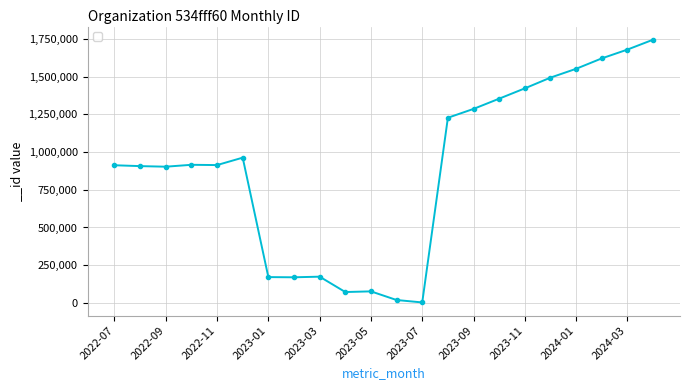

True or false: the data has more than 1 interior local peaks.

True